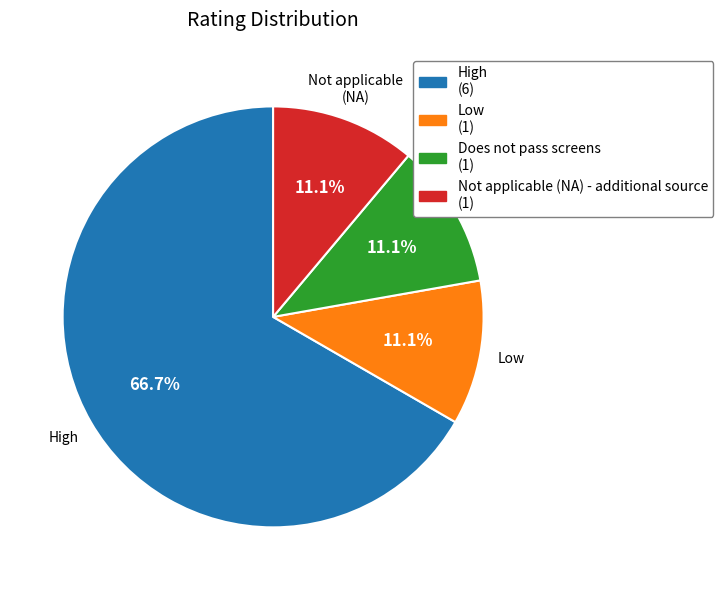

Is the sum of Does not pass screens and High greater than half?

Yes